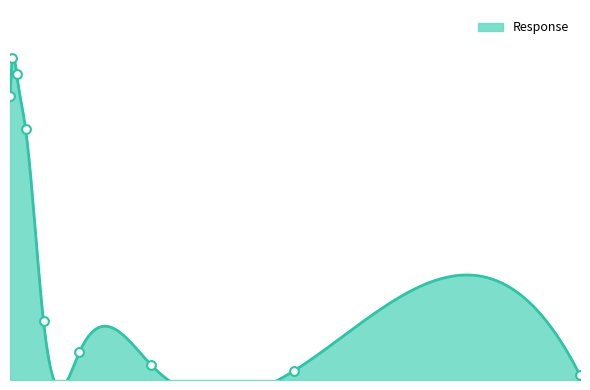

Approximately how many times larger is the value at 0.32 compared to 0.02?

0.2